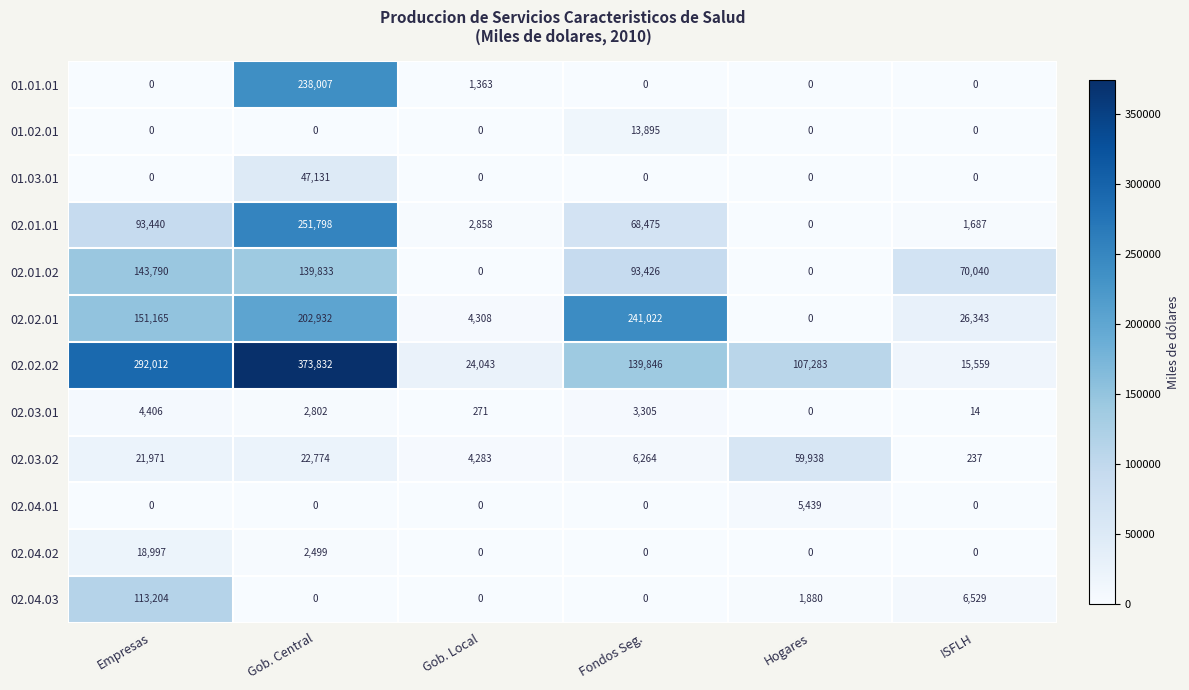

The 01.02.01 series shows 0 at Gob. Local. True or false?

True